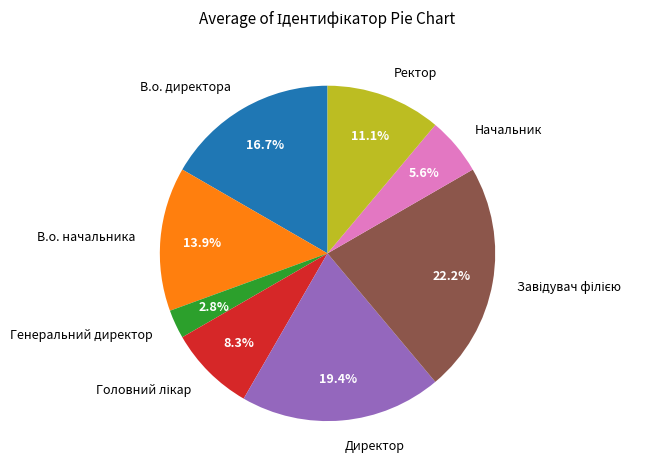

Between Ректор and В.о. начальника, which is larger?

В.о. начальника